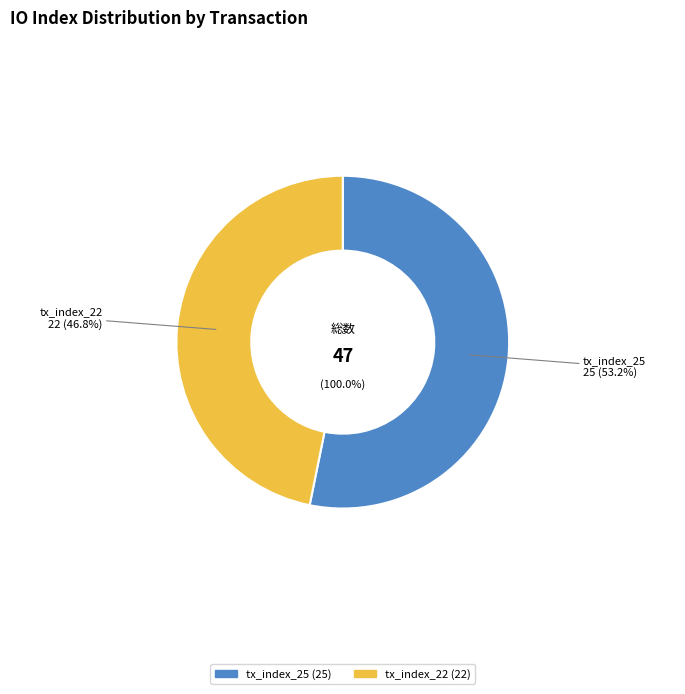

To the nearest percent, what is the average slice percentage?

50%